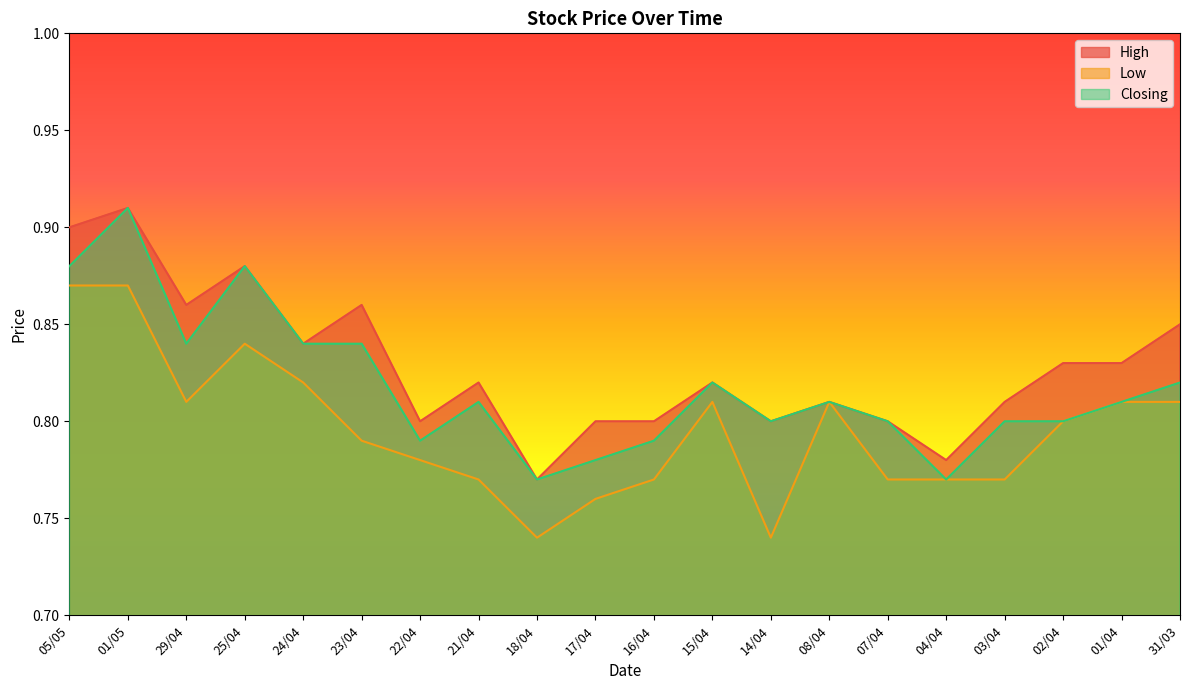

True or false: High and Closing intersect in this chart.

False